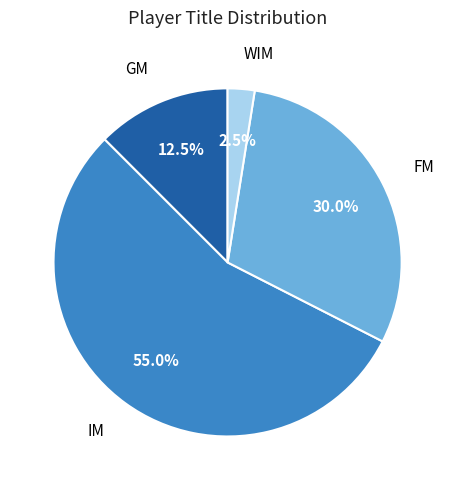

Count the number of slices in the pie.

4